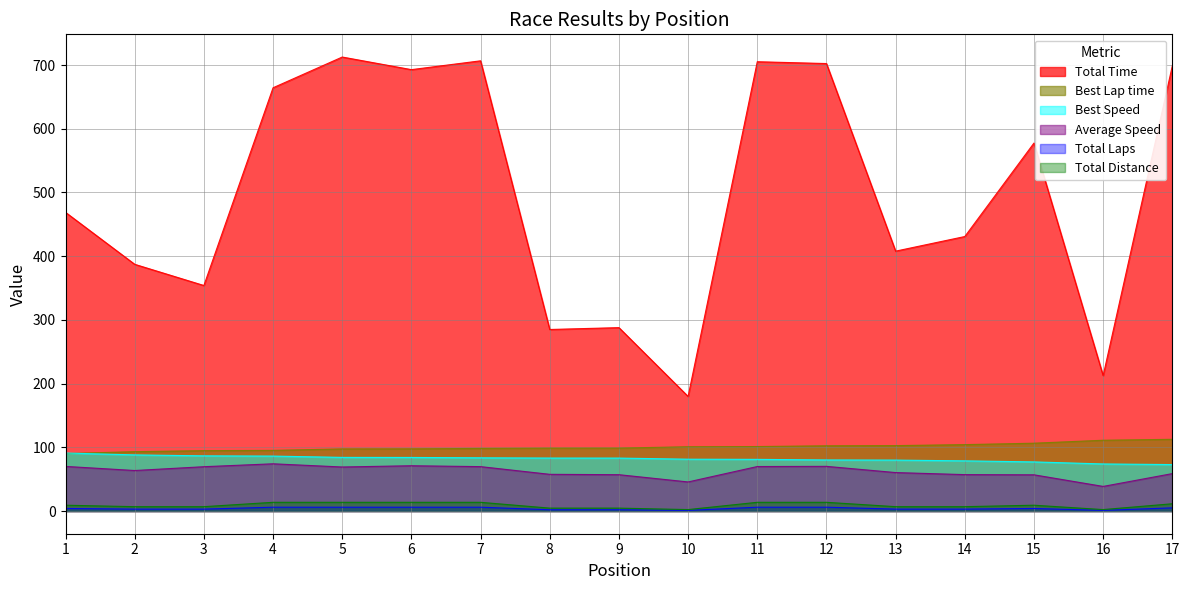

Does the chart have visible grid lines?

Yes